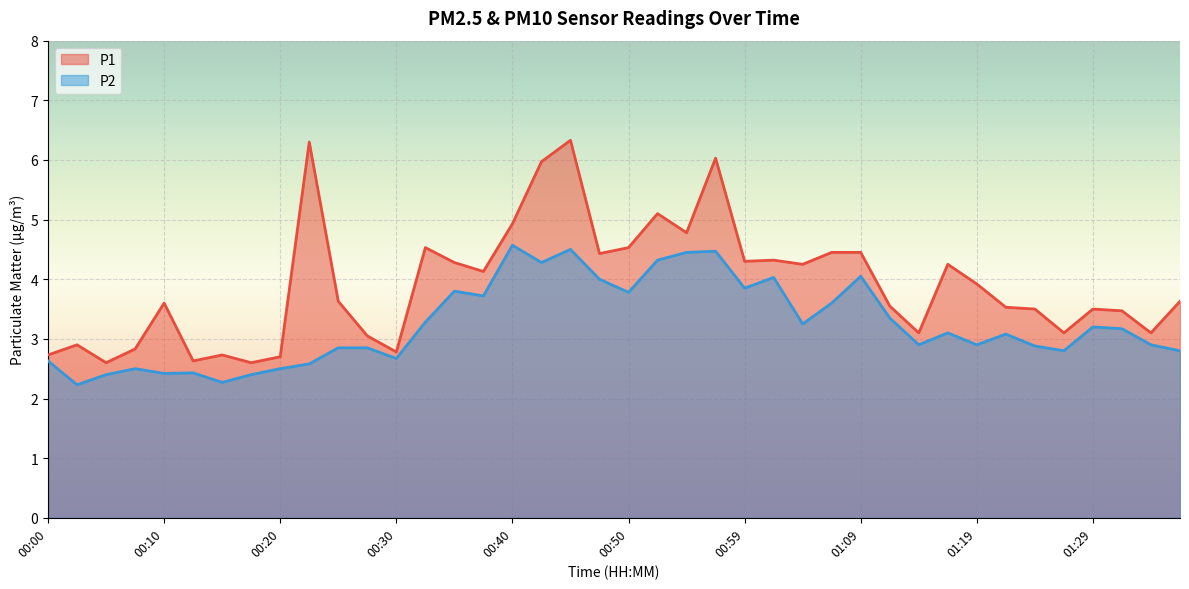

What is the label of the 36th point from the right?

00:10